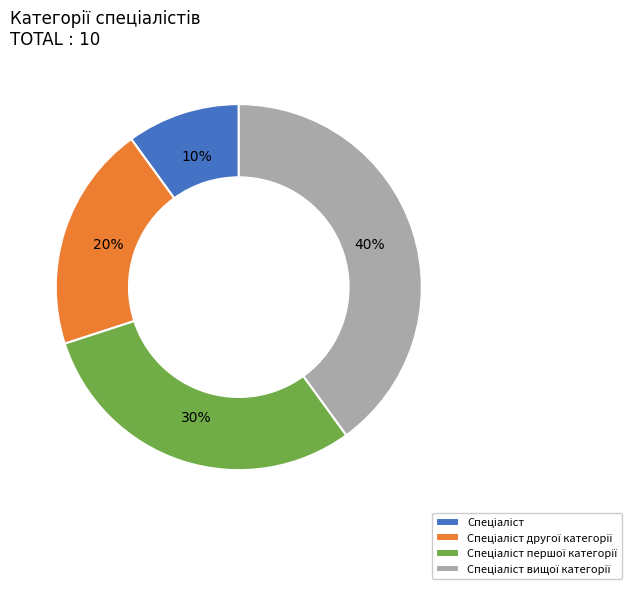

Is there any slice that represents more than half of the pie?

No